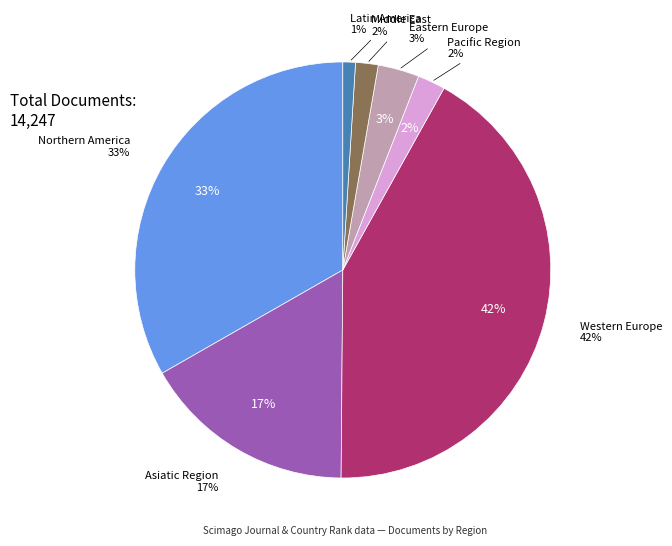

Is there any slice that represents more than half of the pie?

No